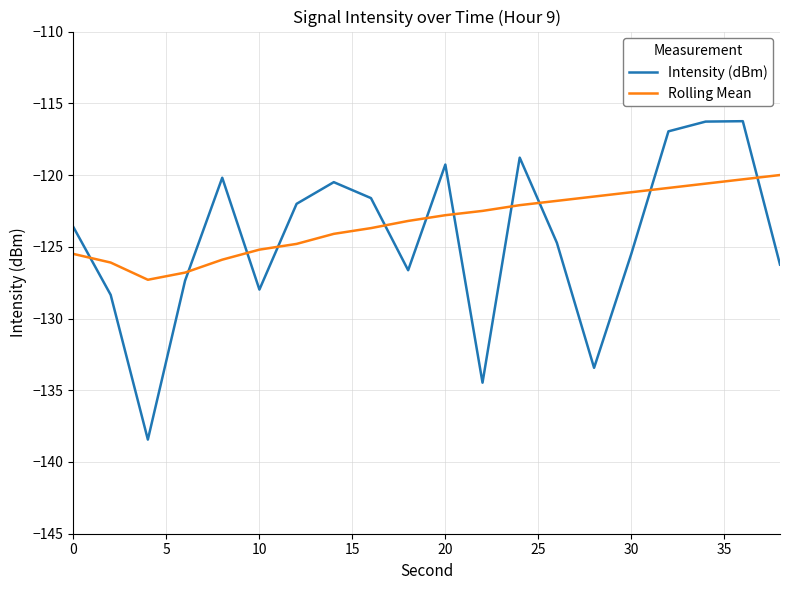

True or false: Rolling Mean and Intensity (dBm) intersect in this chart.

True